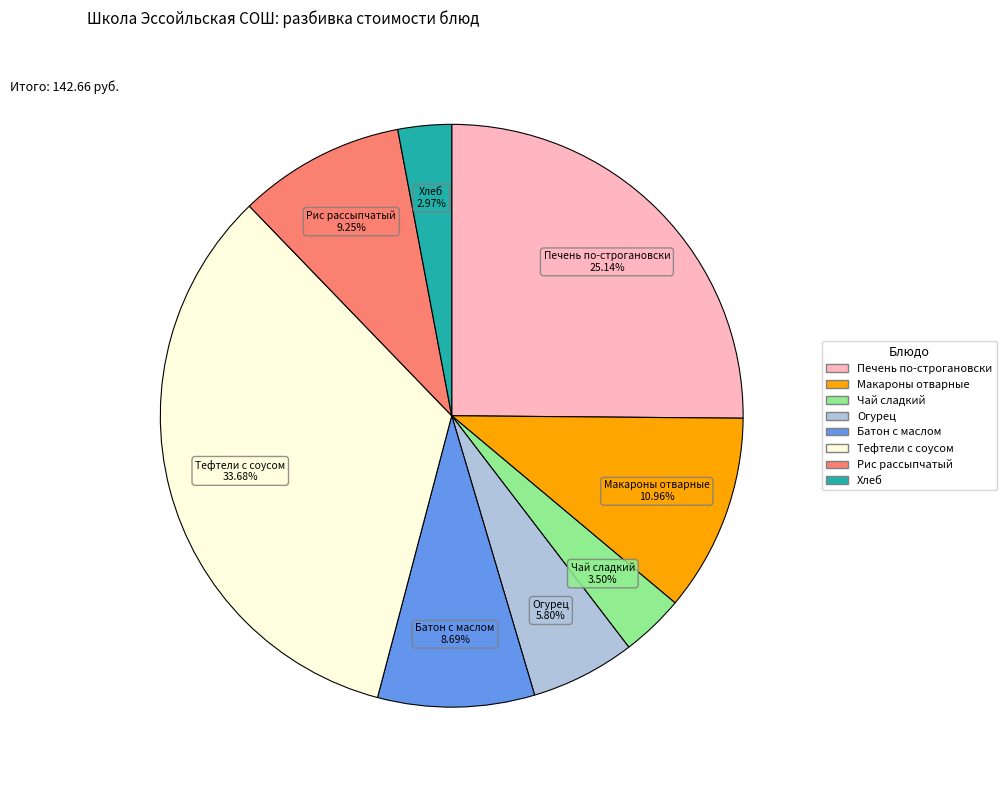

To the nearest percent, what is the average slice percentage?

12%